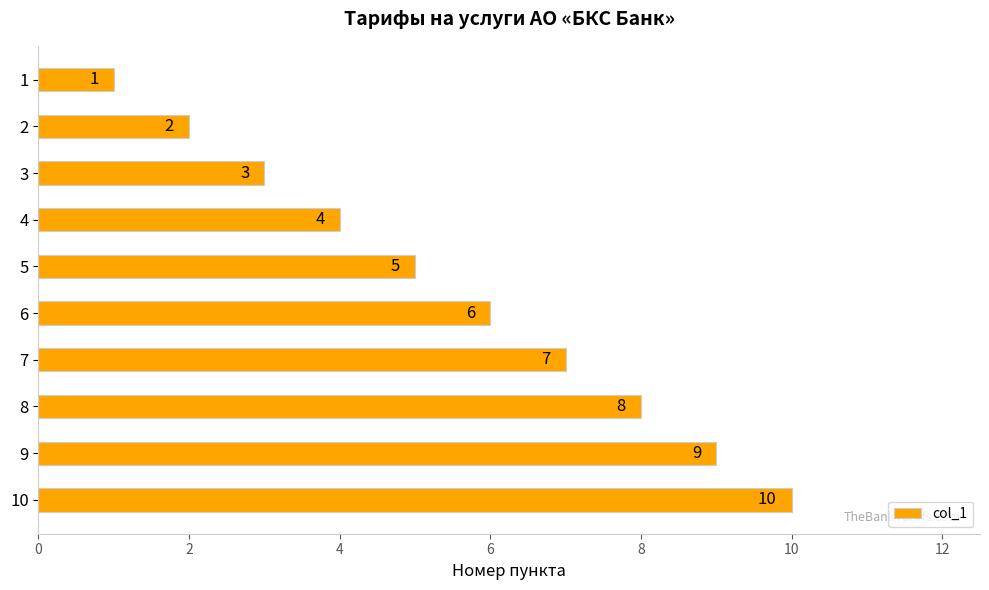

The chart shows a value of 10 at 10. True or false?

True